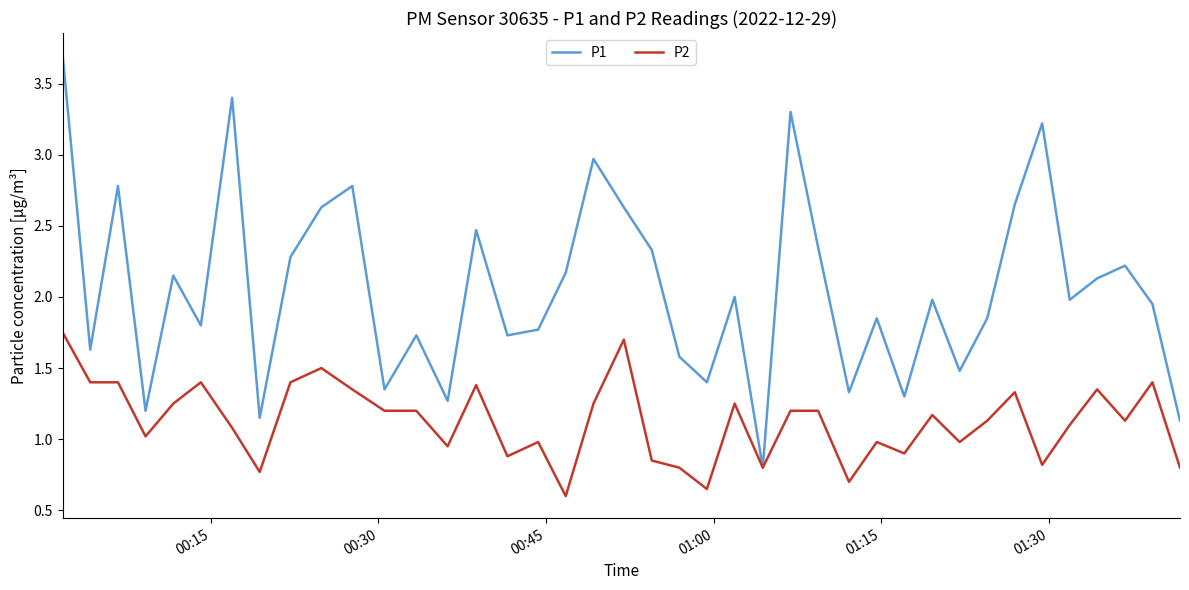

Which series has the widest spread of values?

P1